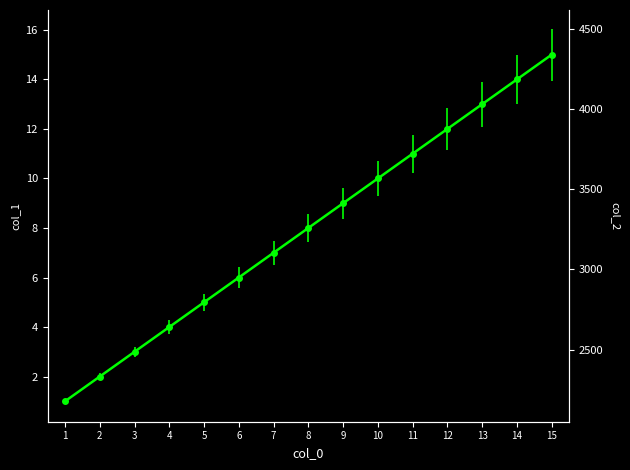

What is the change in value from 6 to 11?

+833.3